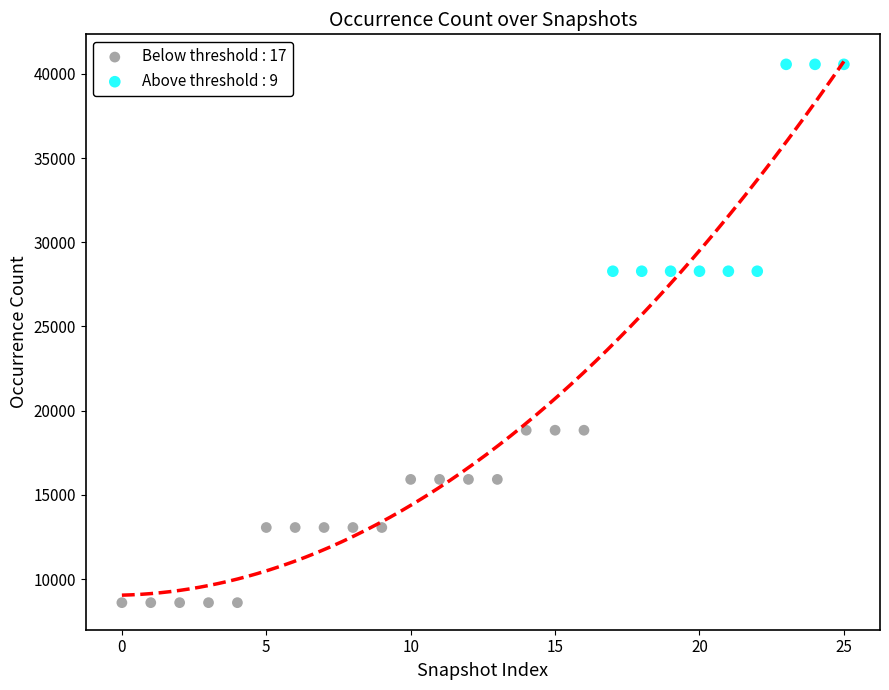

Which series reaches the minimum Y coordinate?

Below threshold : 17